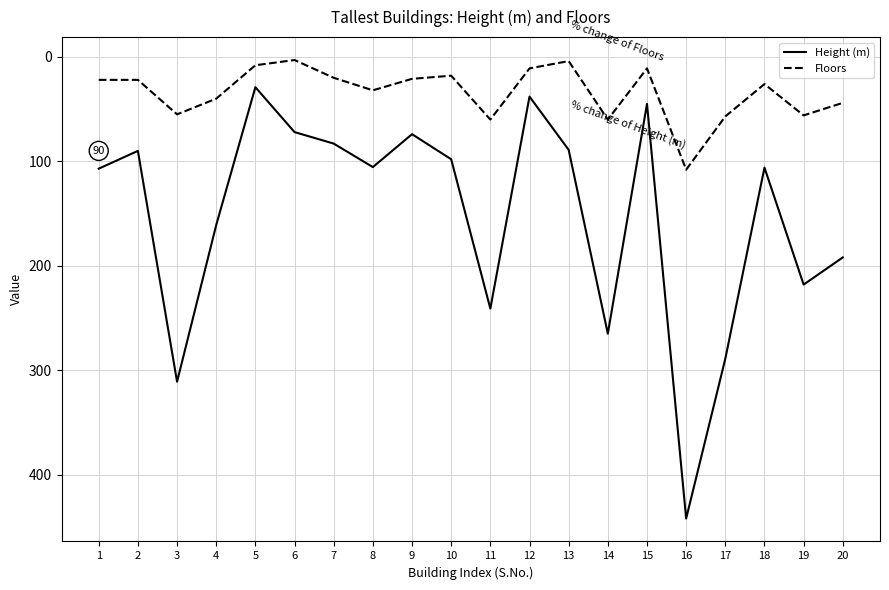

What is the highest value of the Height (m) series?

442.0